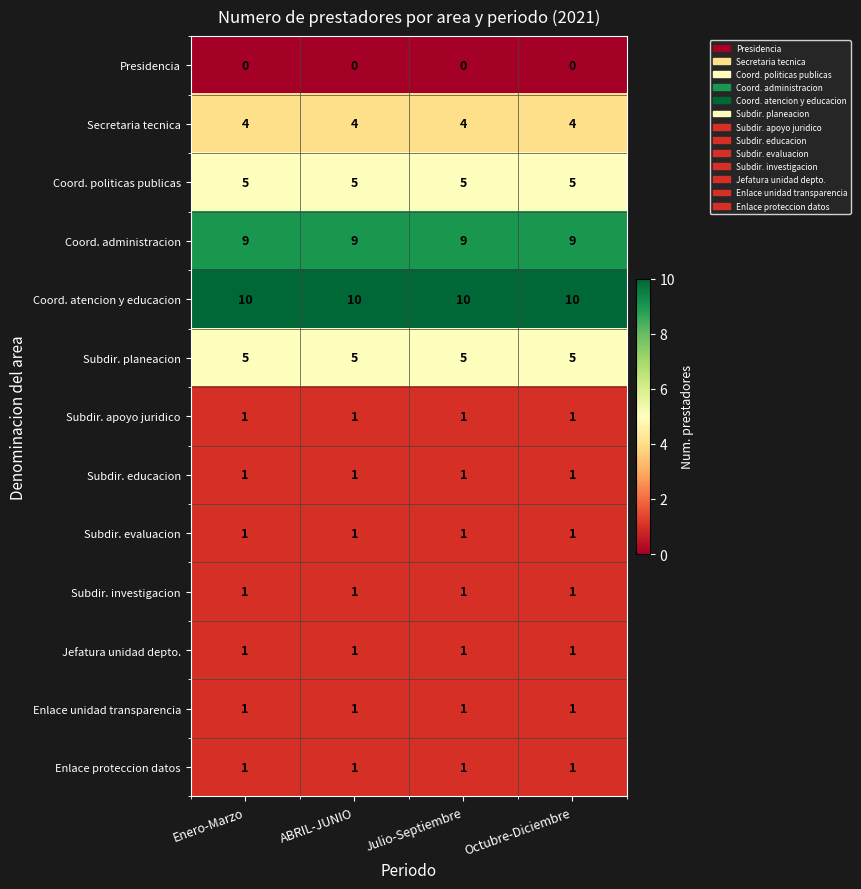

What is the total value across all series at Enero-Marzo?

40